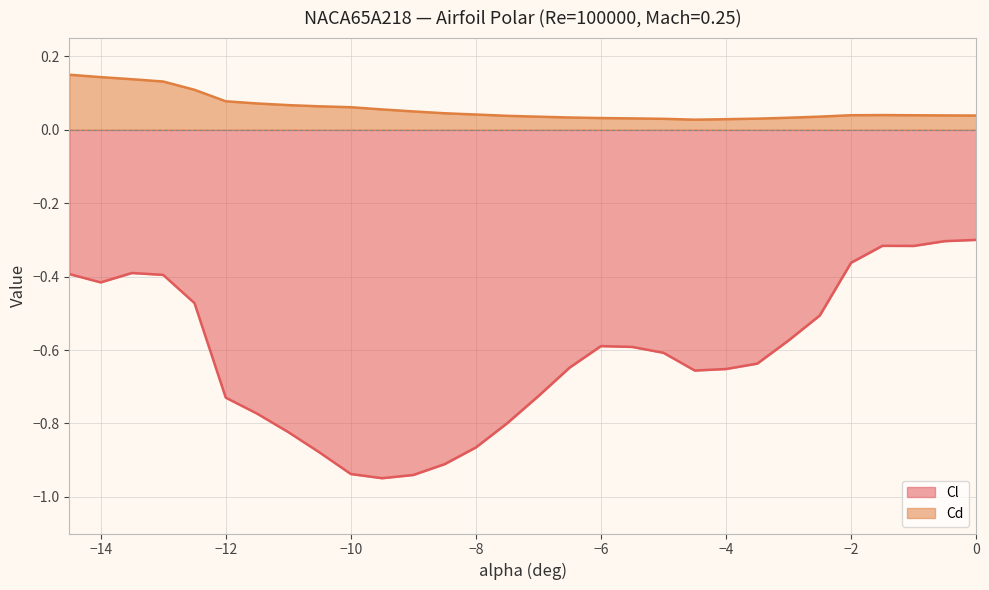

What is the label of the 7th point from the left?

-11.5